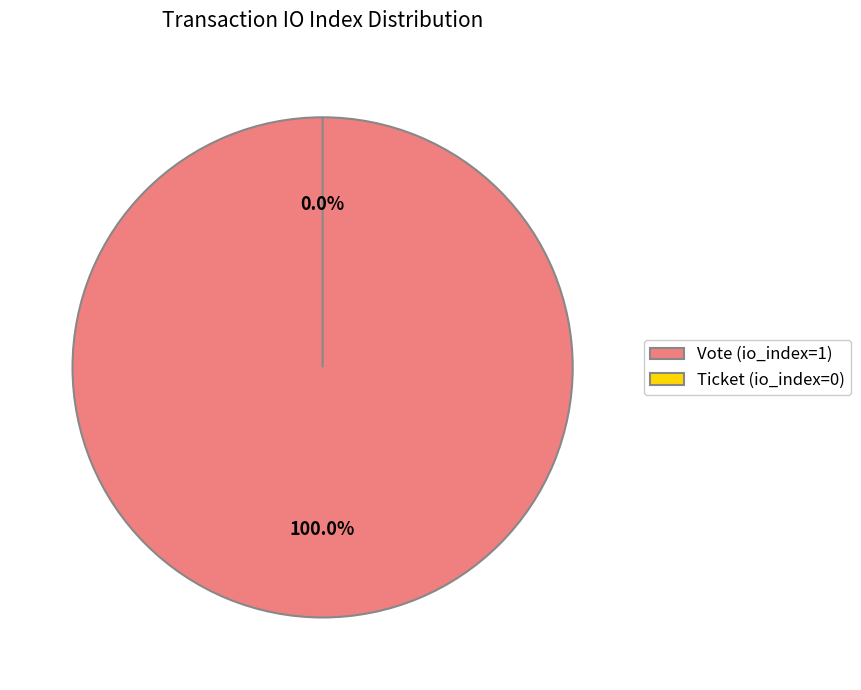

Rank the categories by value from lowest to highest.

Ticket (io_index=0), Vote (io_index=1)